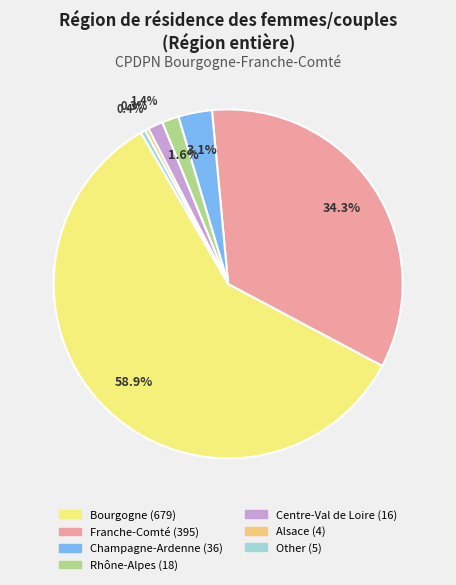

Count the number of slices in the pie.

7